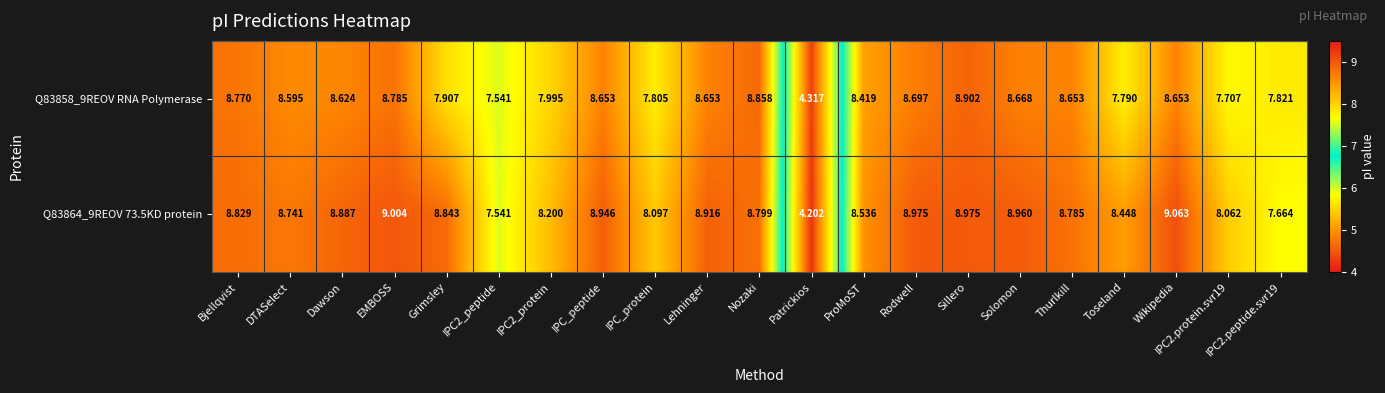

At which category is the sum across all series the highest?

Sillero